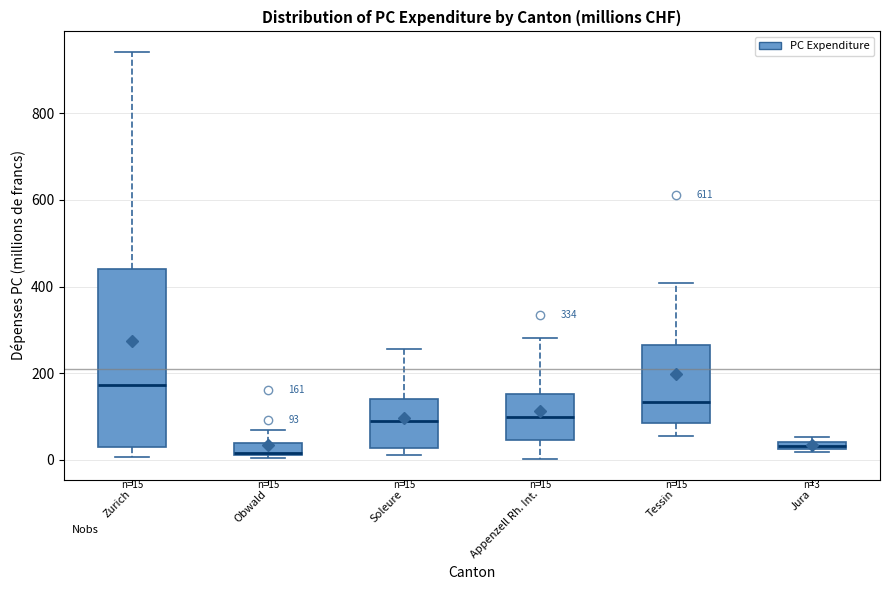

Which box is the tallest, from its lower edge to its upper edge?

Zurich